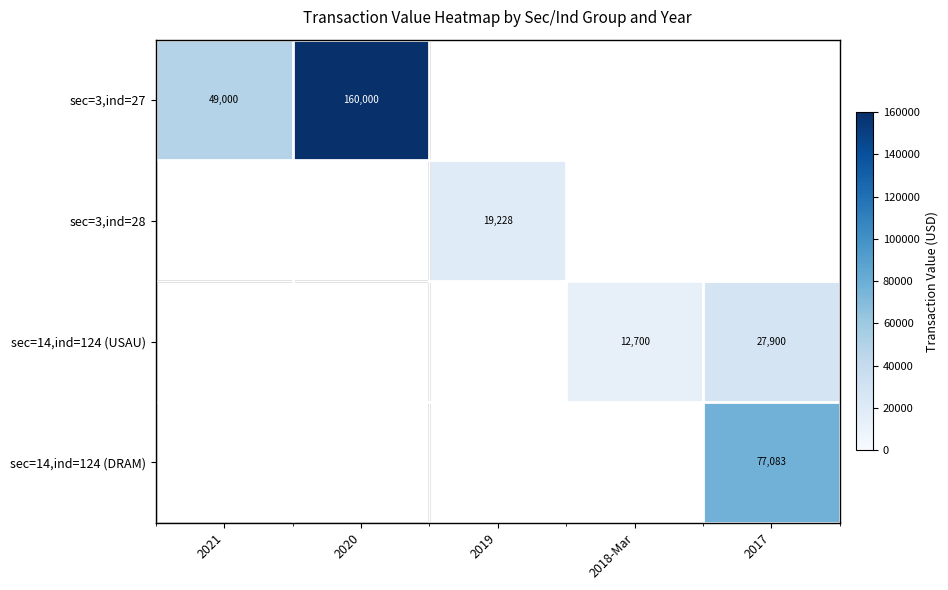

Is it true that sec=3,ind=27 equals 21783.6 at 2021?

False